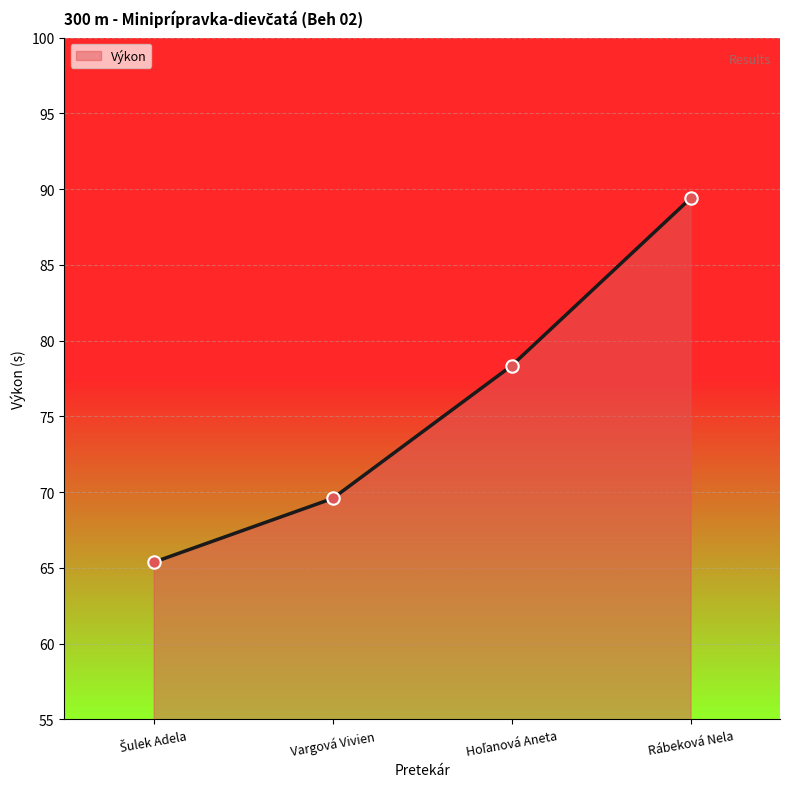

What is the change in value from Vargová Vivien to Rábeková Nela?

+19.8